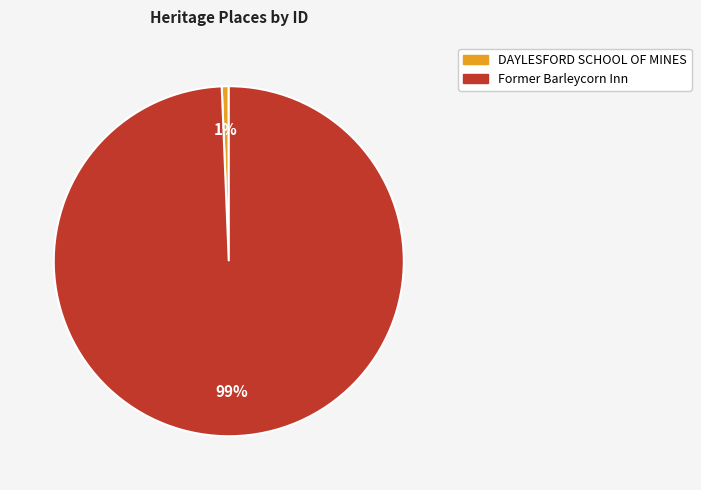

Is the sum of Former Barleycorn Inn and DAYLESFORD SCHOOL OF MINES greater than half?

Yes